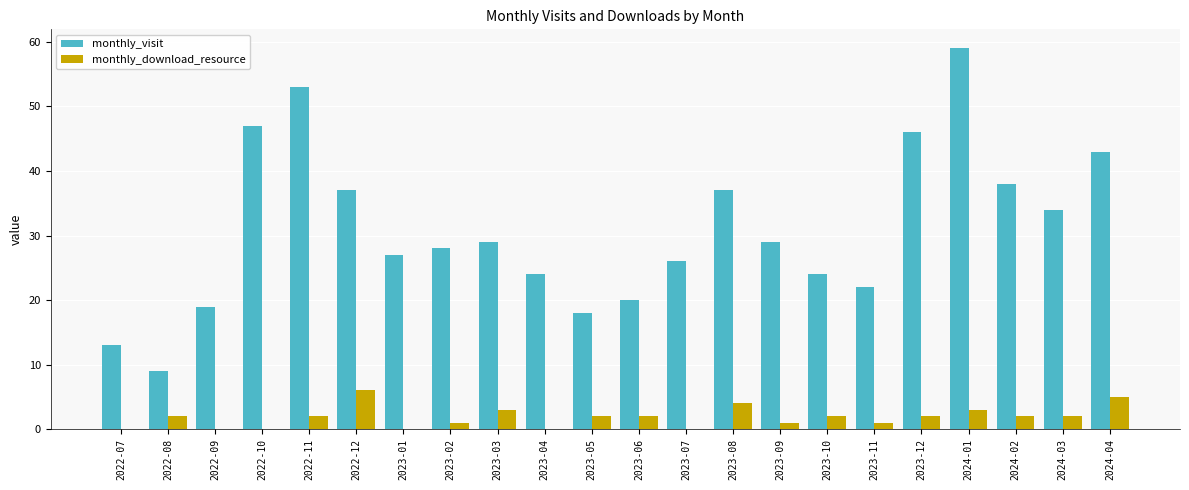

What is the sum of all monthly_download_resource values?

40